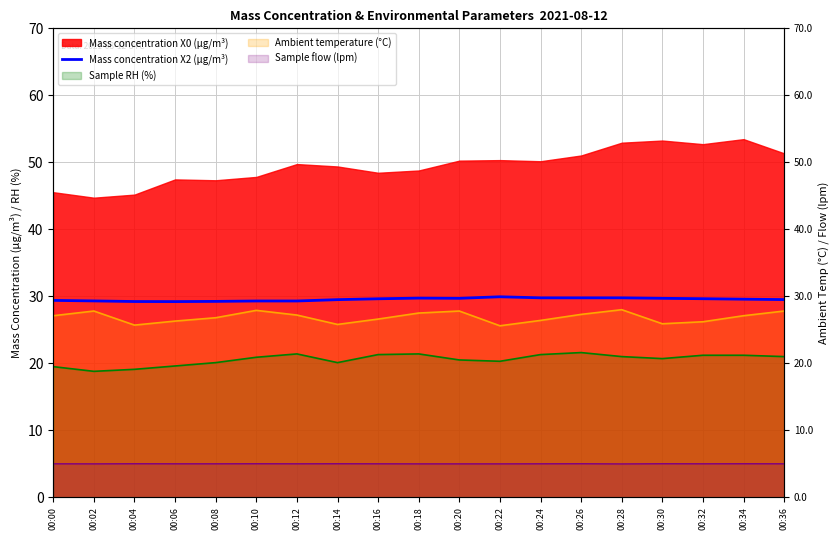

True or false: the data has more than 0 interior local peaks.

True